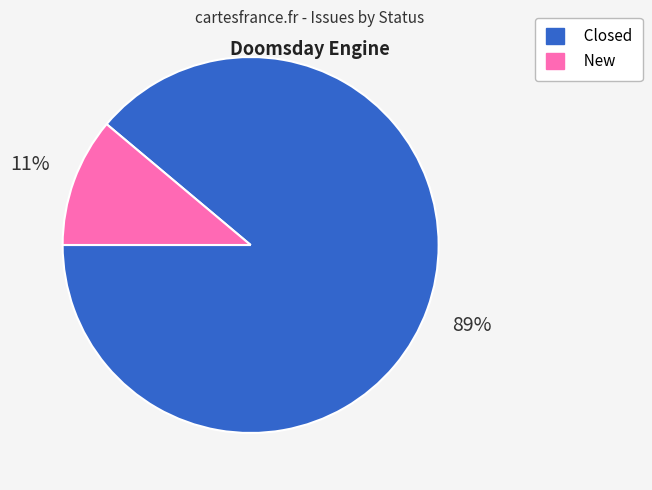

How many slices are in this pie chart?

2